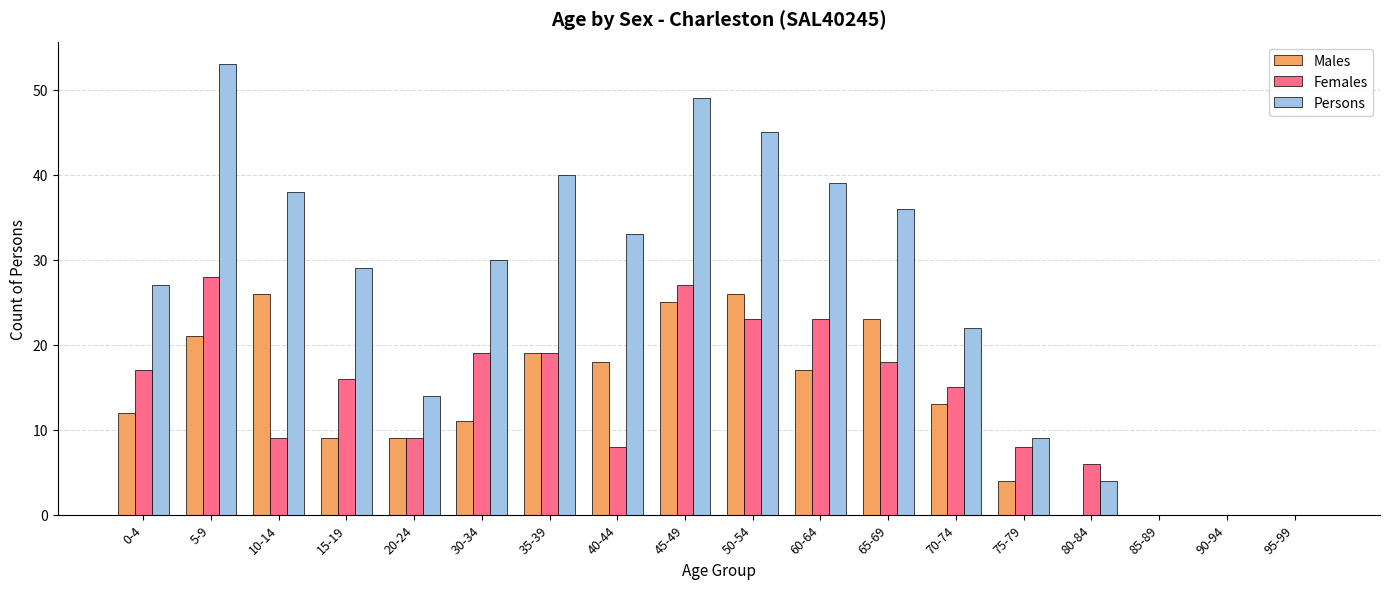

Count the number of categories in the chart.

18